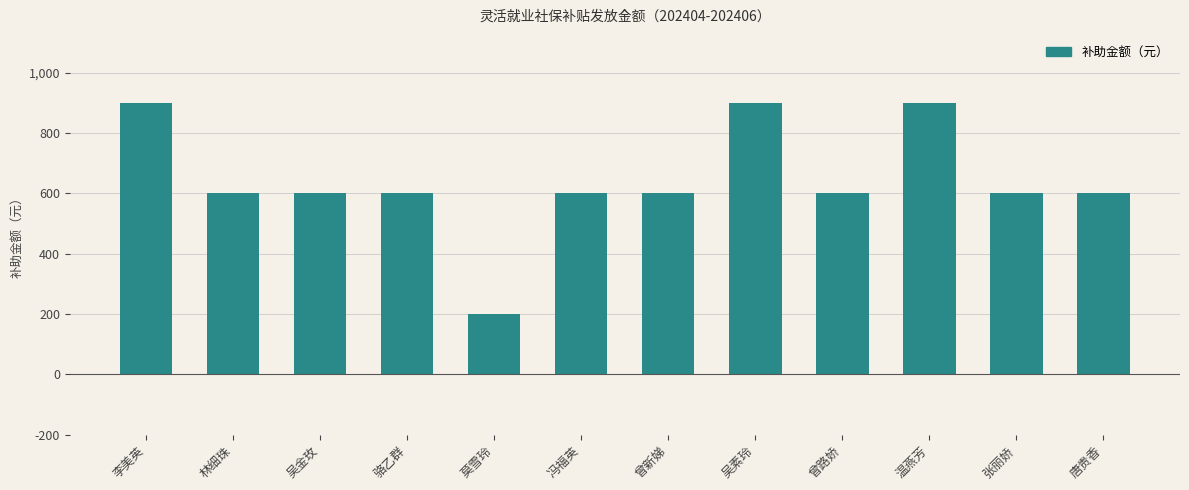

Reading right to left, list all the values displayed in this chart.

600	600	900	600	900	600	600	200	600	600	600	900